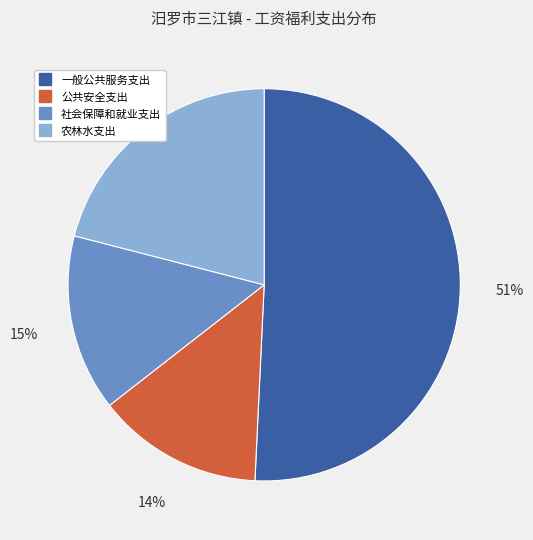

Which slice is the largest?

一般公共服务支出